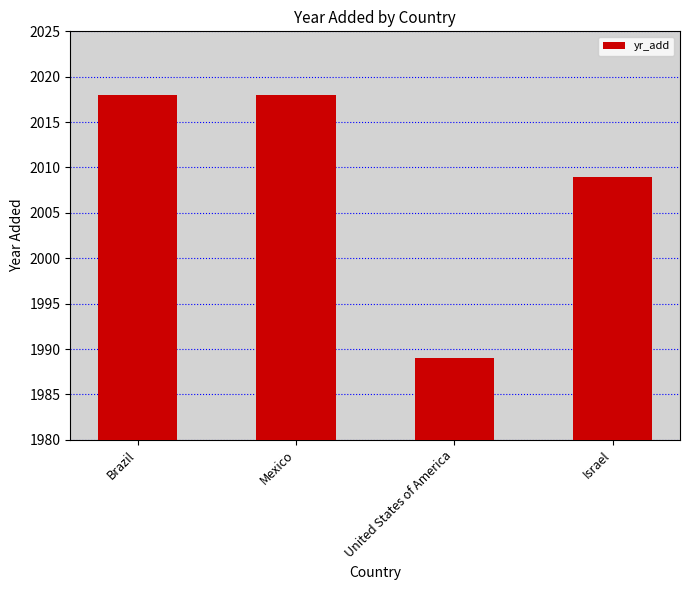

Approximately how many times larger is the value at Israel compared to United States of America?

1.0